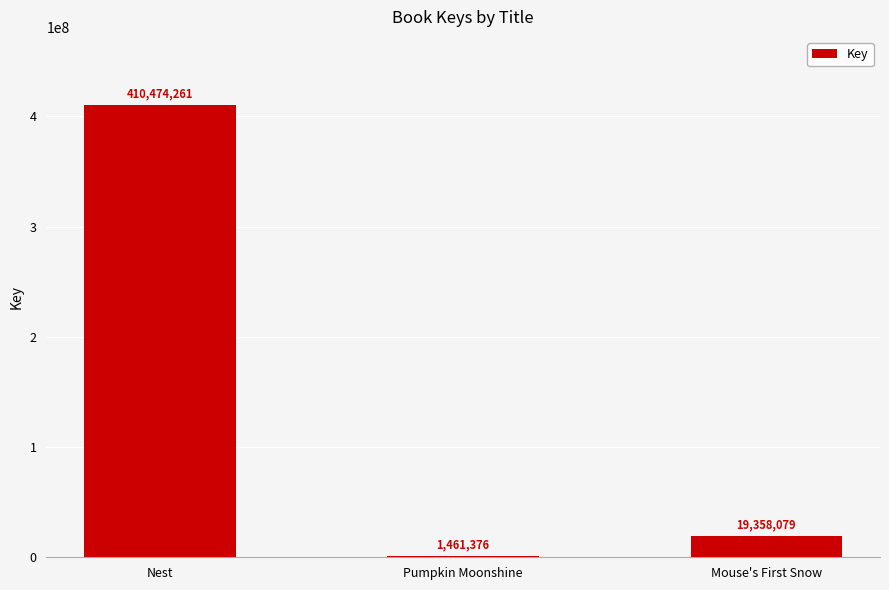

Reading right to left, what are all the values shown in this chart?

Mouse's First Snow=19358079	Pumpkin Moonshine=1461376	Nest=410474261